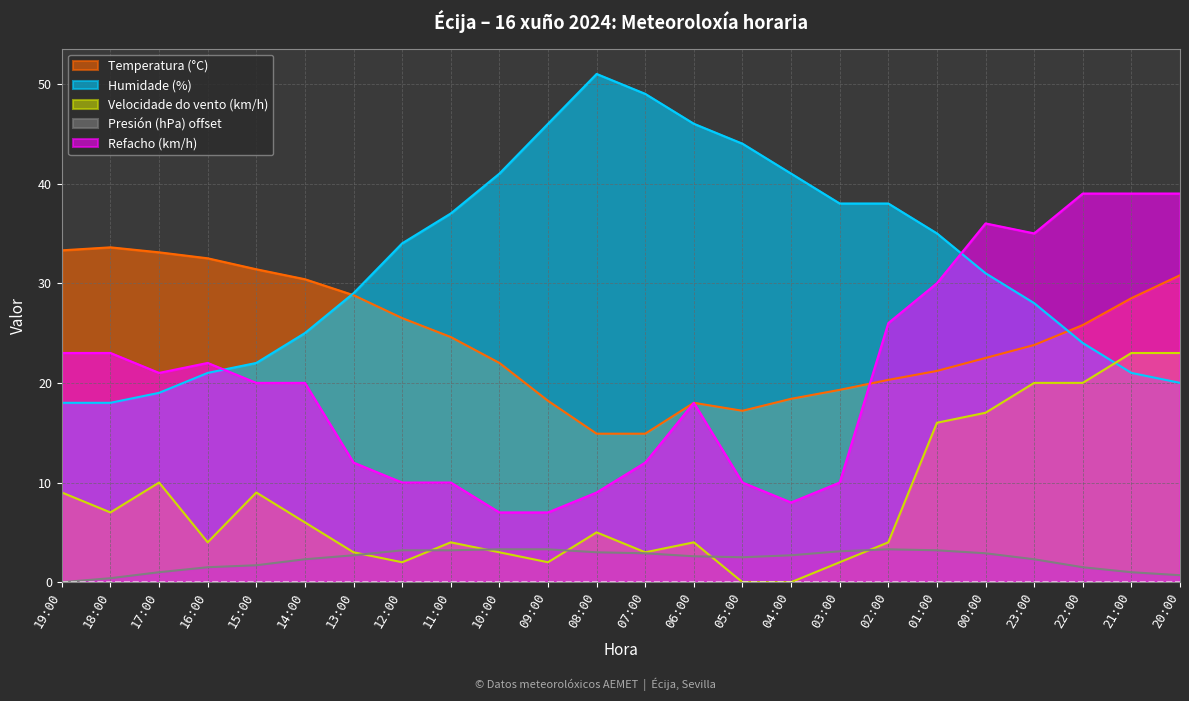

True or false: Presión (hPa) offset has more than 0 interior local peaks.

True